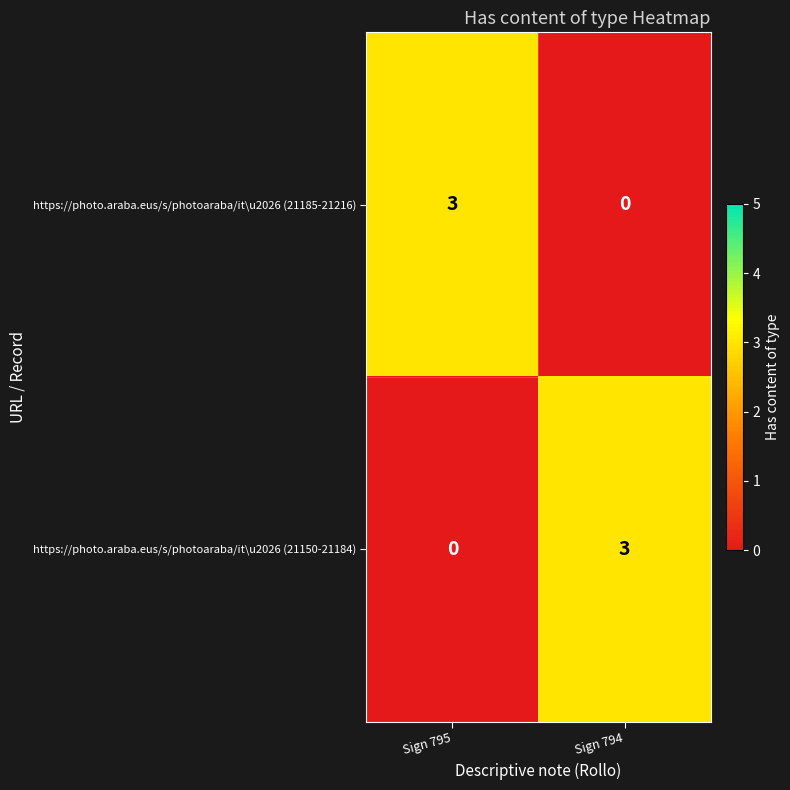

Reading left to right, extract all data points from this chart.

https://photo.araba.eus/s/photoaraba/it\u2026 (21185-21216): 3	0
https://photo.araba.eus/s/photoaraba/it\u2026 (21150-21184): 0	3